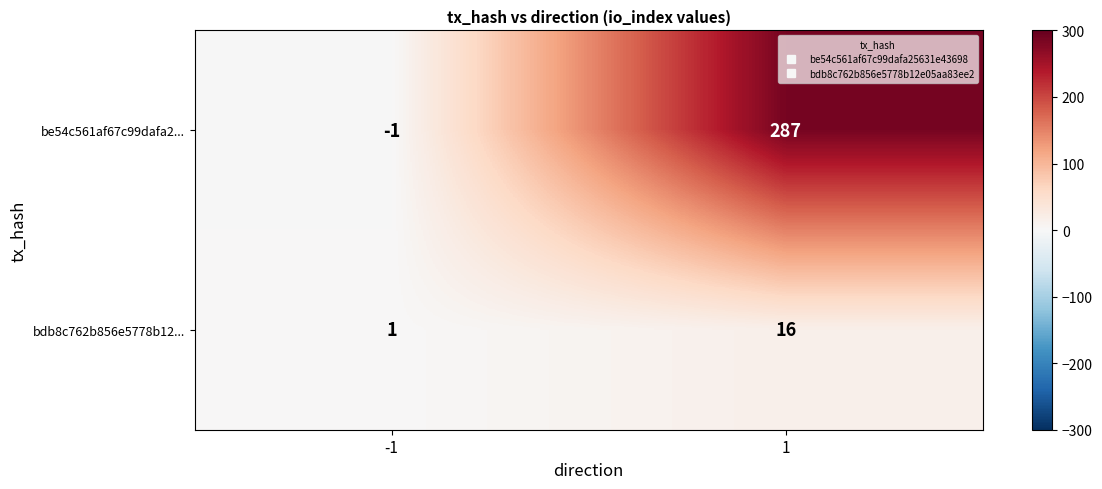

Which series has the widest spread of values?

be54c561af67c99dafa2...